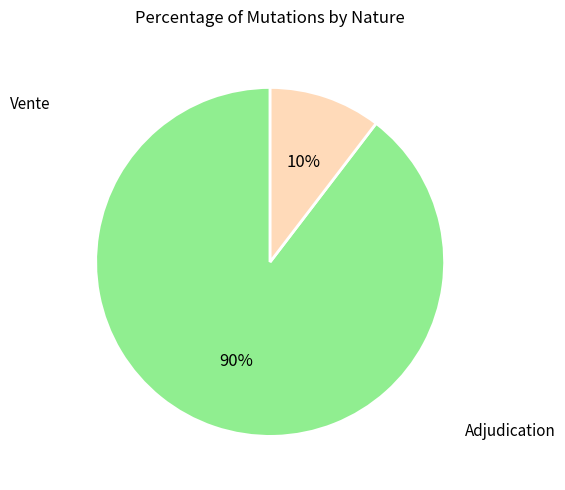

Is Vente the majority of the pie?

Yes